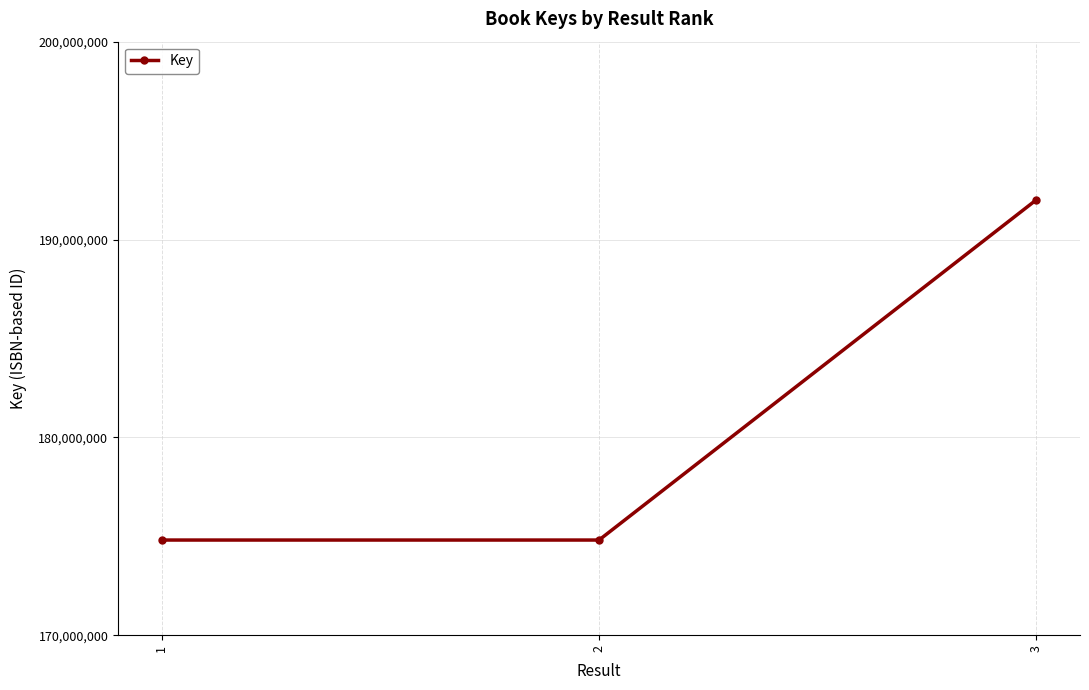

What is the sum of the values at 1 and 3?

366811376